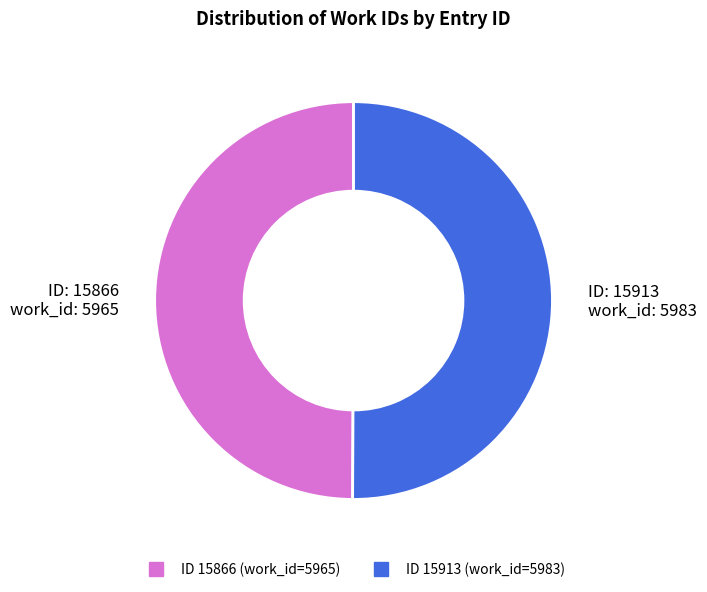

How many slices are in this pie chart?

2